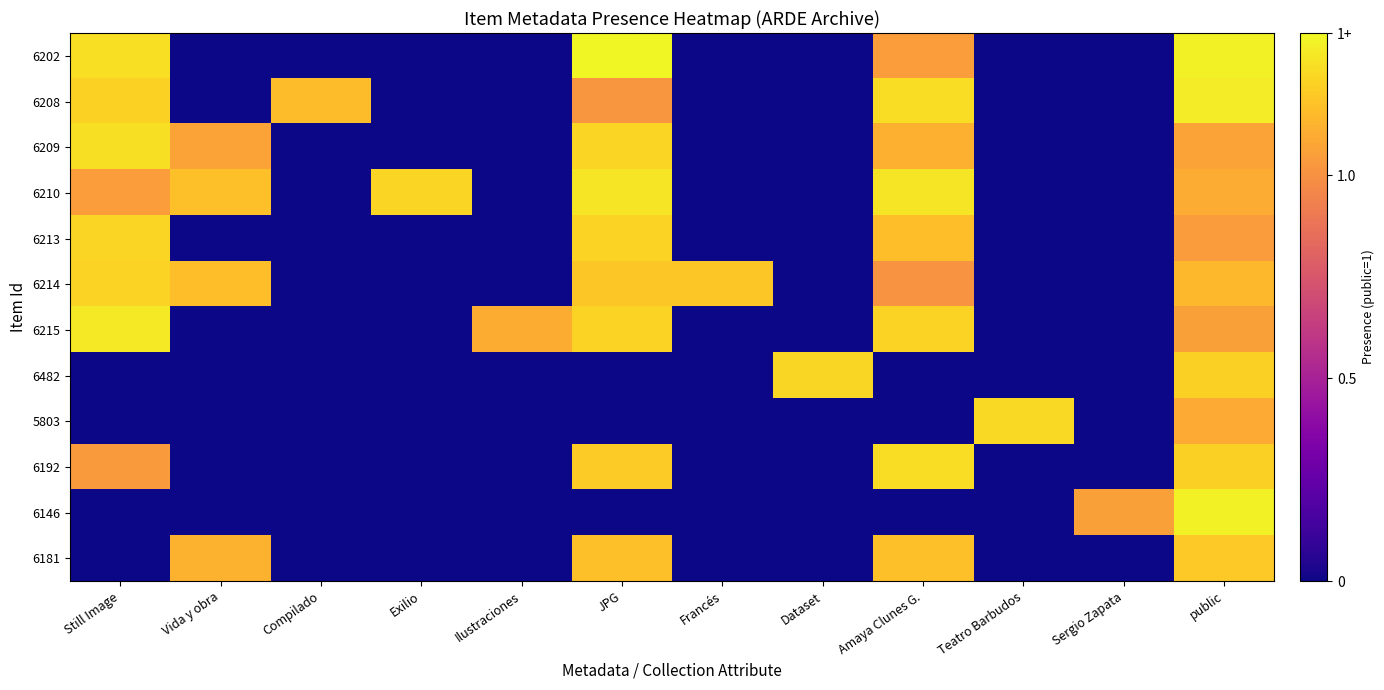

Rank the series at Francés from lowest to highest value.

6202, 6208, 6209, 6210, 6213, 6215, 6482, 5803, 6192, 6146, 6181, 6214